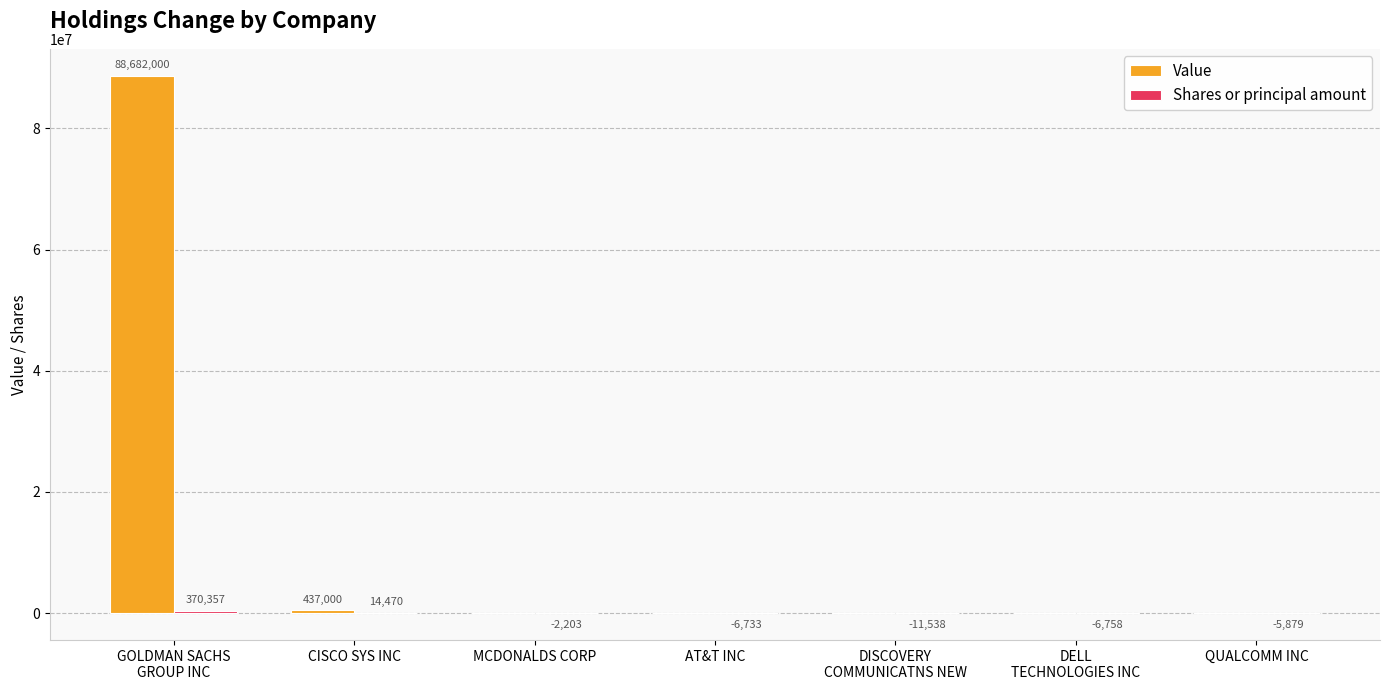

What is the sum of all Value values?

89119000